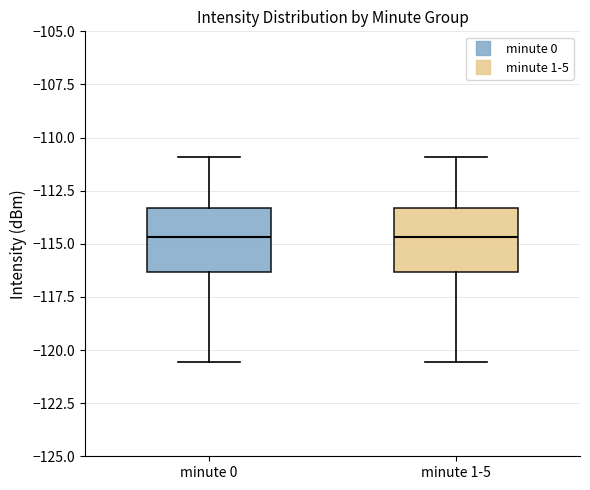

Where is the upper edge of the box for minute 0 on the y-axis? The values are not printed on the chart, so give them approximately, as read against the axis.

-113.5